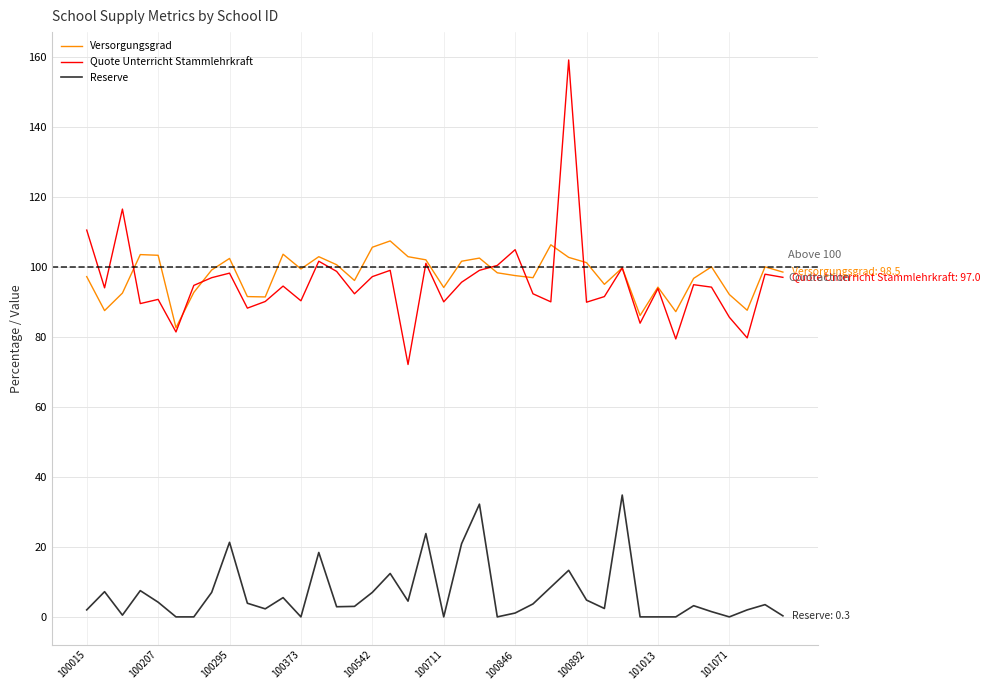

Which series has the widest spread of values?

Quote Unterricht Stammlehrkraft